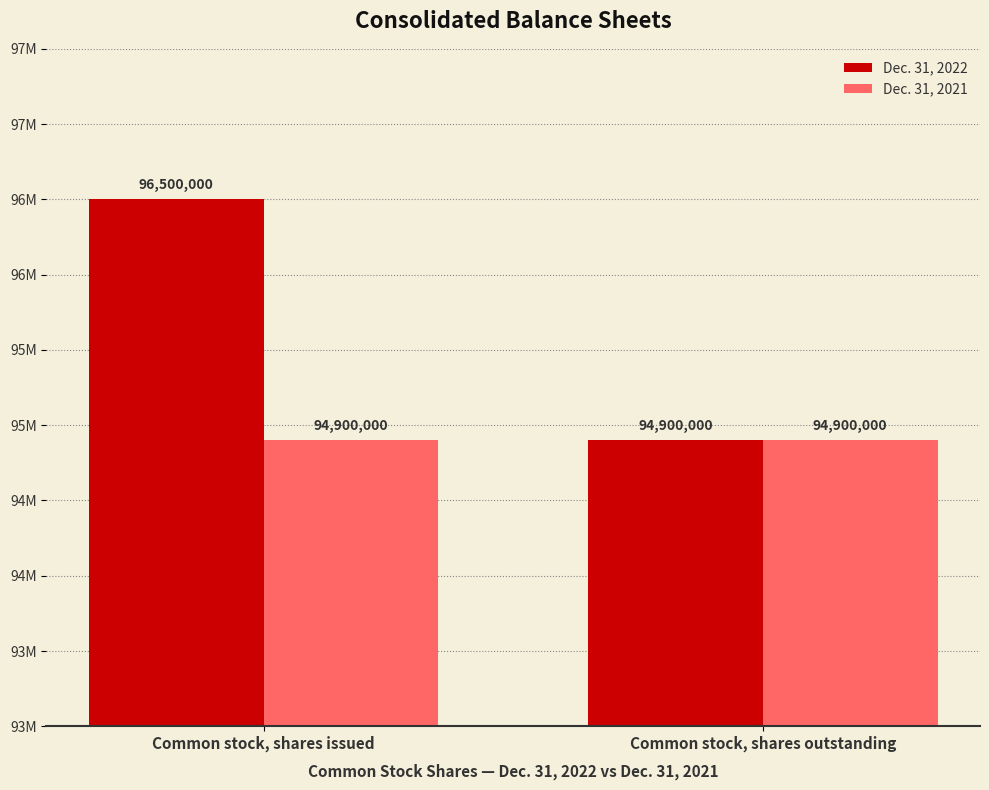

What is the label of the 1st bar from the right?

Common stock, shares outstanding